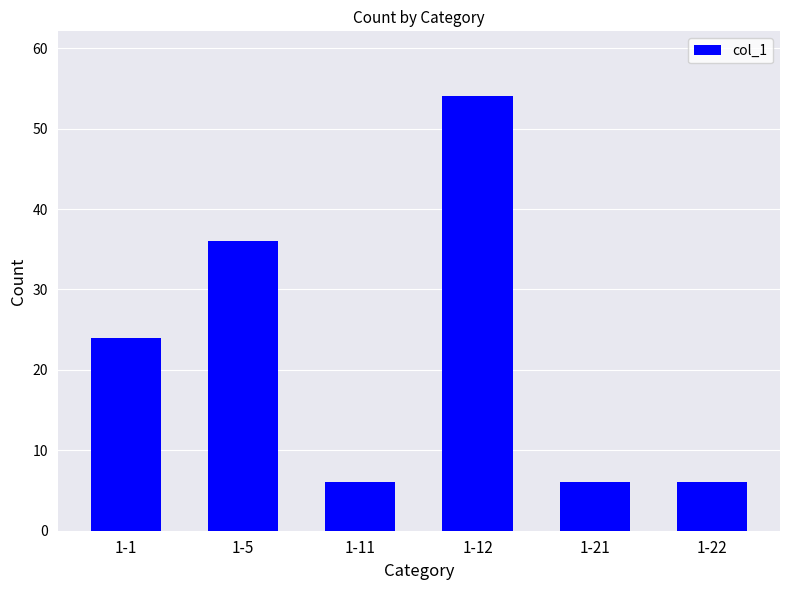

Is it true that the value at 1-12 is 54?

True